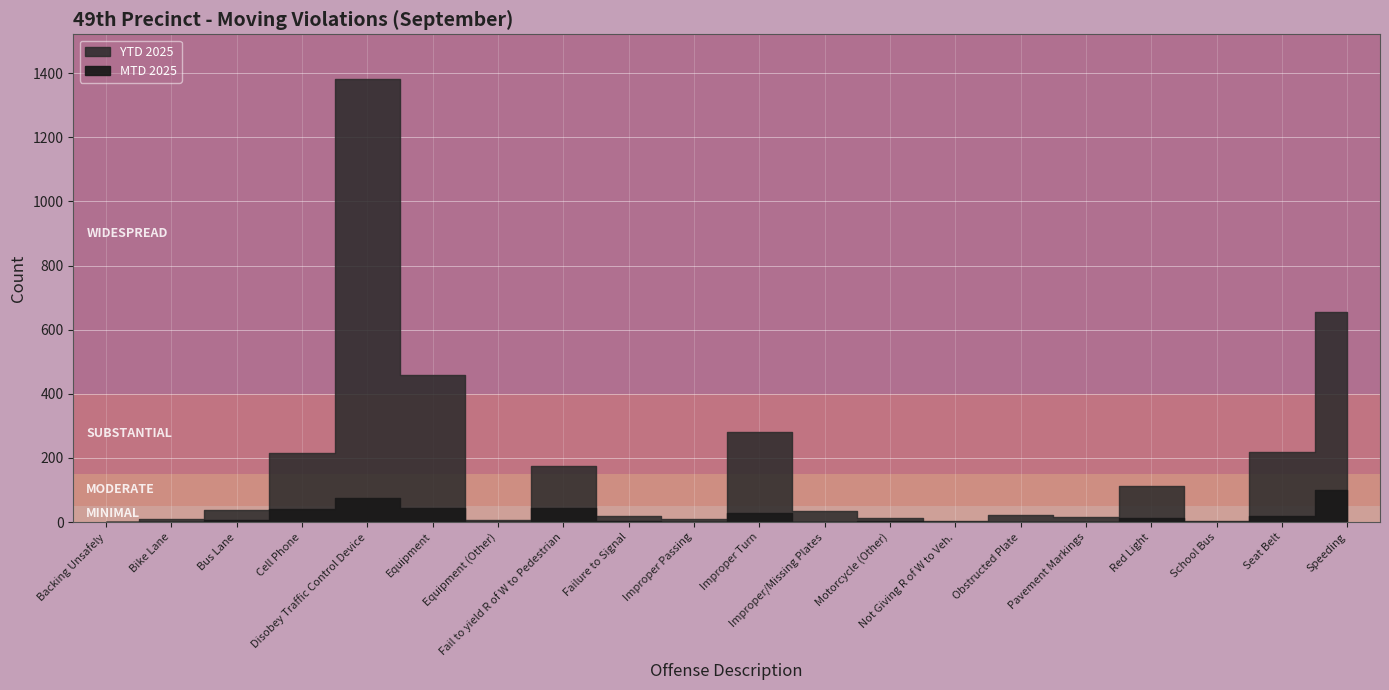

Where does the YTD 2025 series first go above 34?

Bus Lane